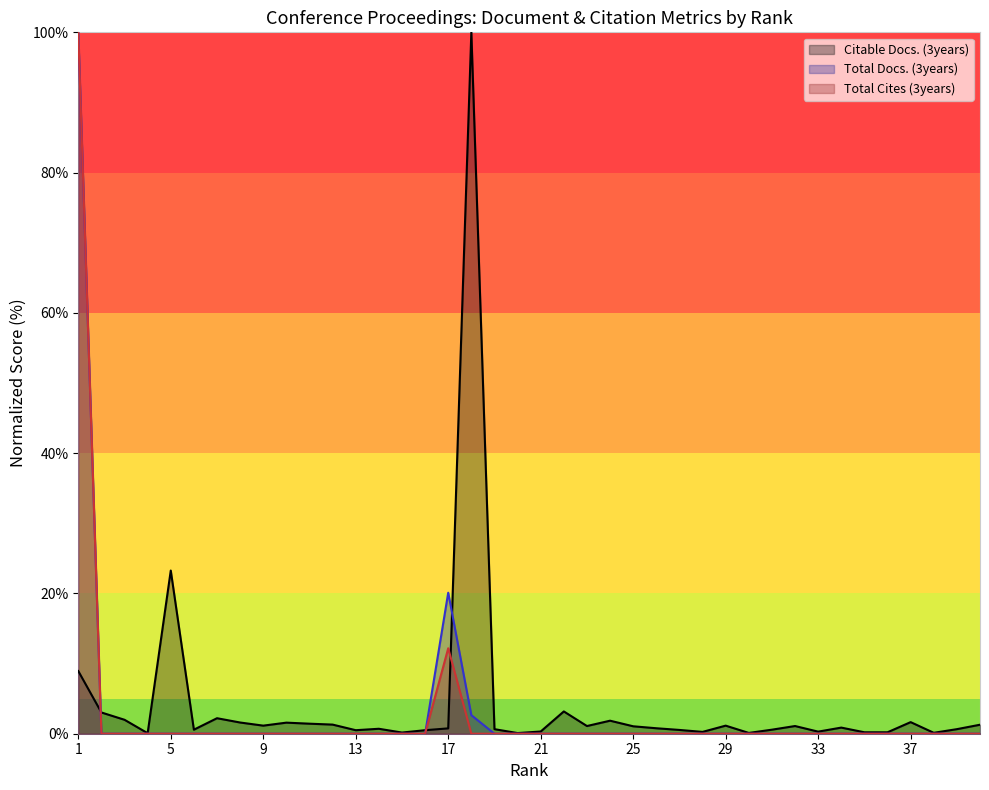

Which series has the largest total across all categories?

Citable Docs. (3years)